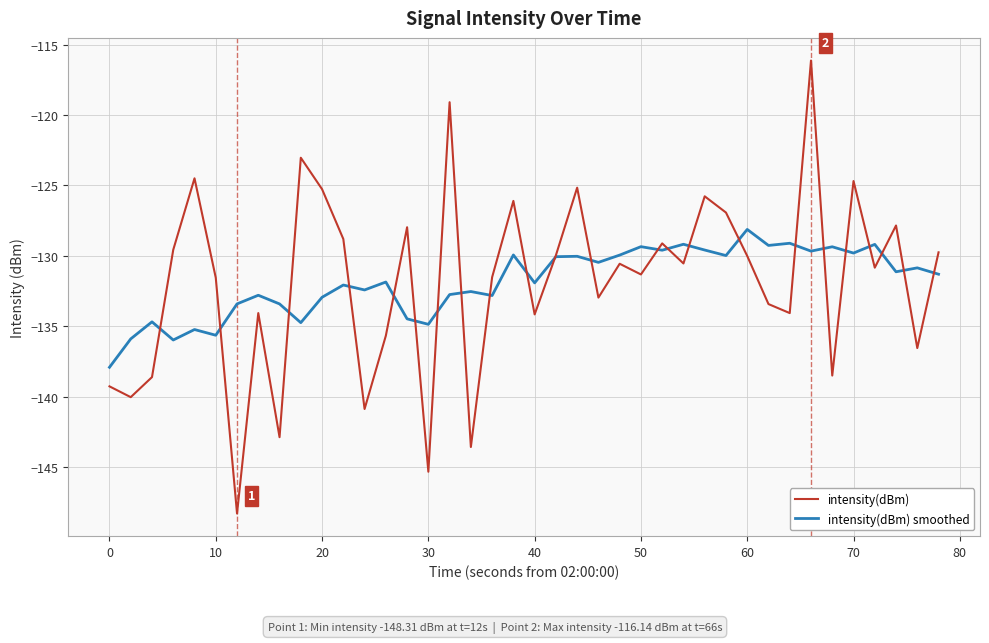

True or false: intensity(dBm) smoothed and intensity(dBm) intersect in this chart.

True